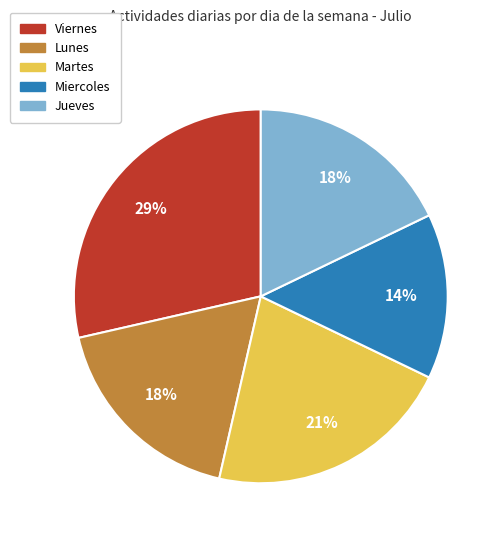

Which category has the smallest portion of the pie?

Miercoles